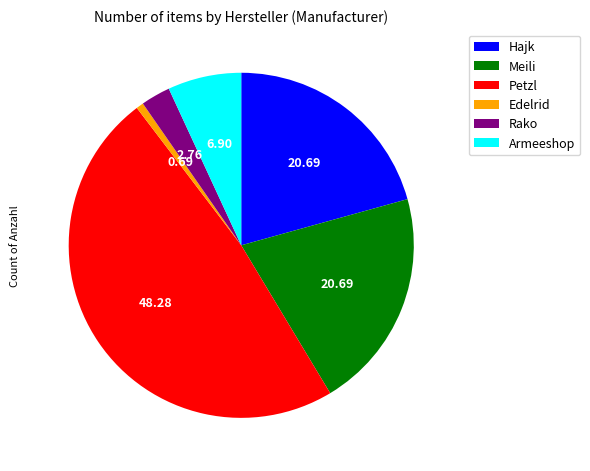

Combined, do Meili and Edelrid account for over 50%?

No